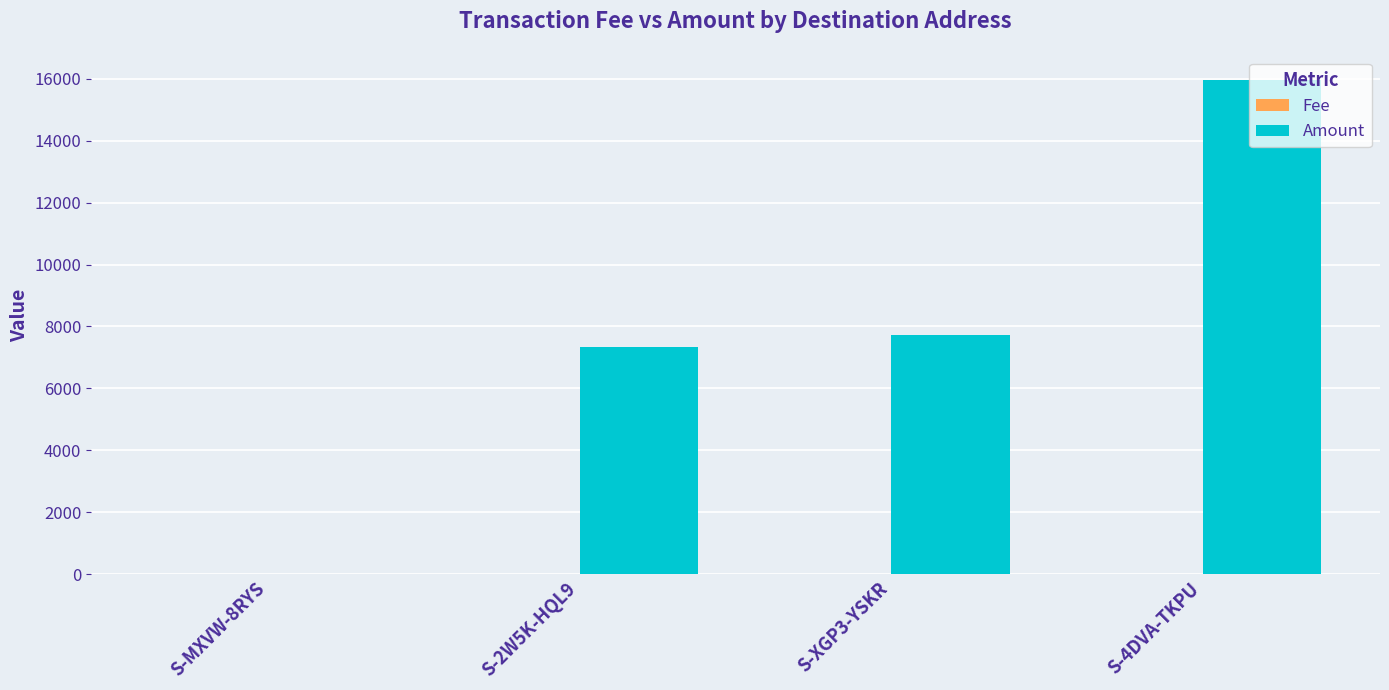

The value of Amount at S-MXVW-8RYS is 0.0. True or false?

True